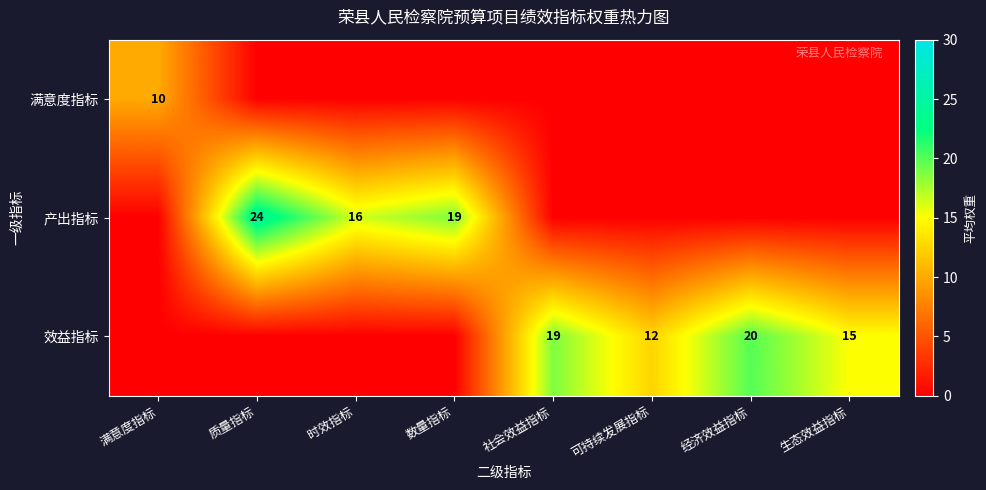

List the series in order of their peak value, lowest first.

满意度指标, 效益指标, 产出指标